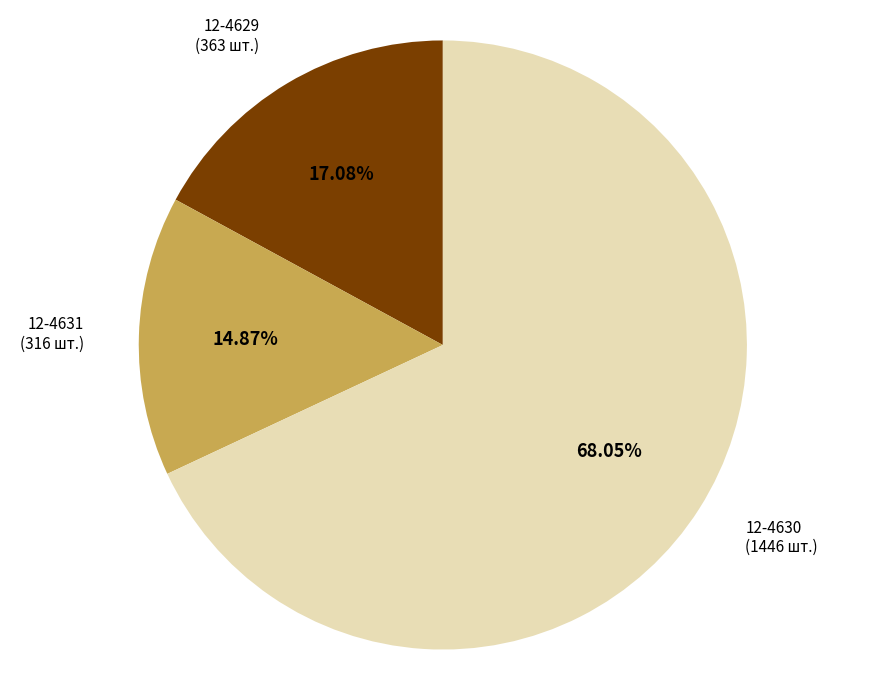

Is there any slice that represents more than half of the pie?

Yes